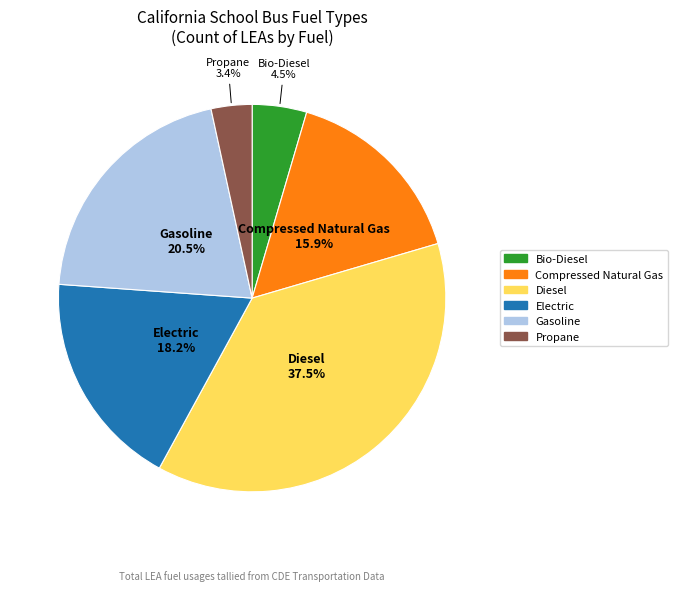

Does any single category account for the majority?

No